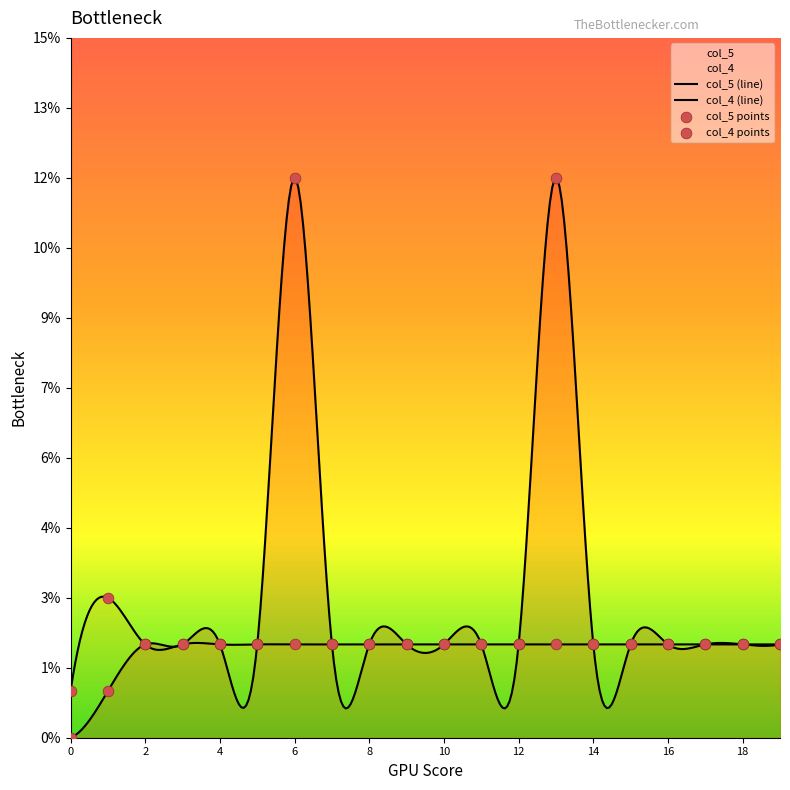

What is the total value across all series at 4?

4